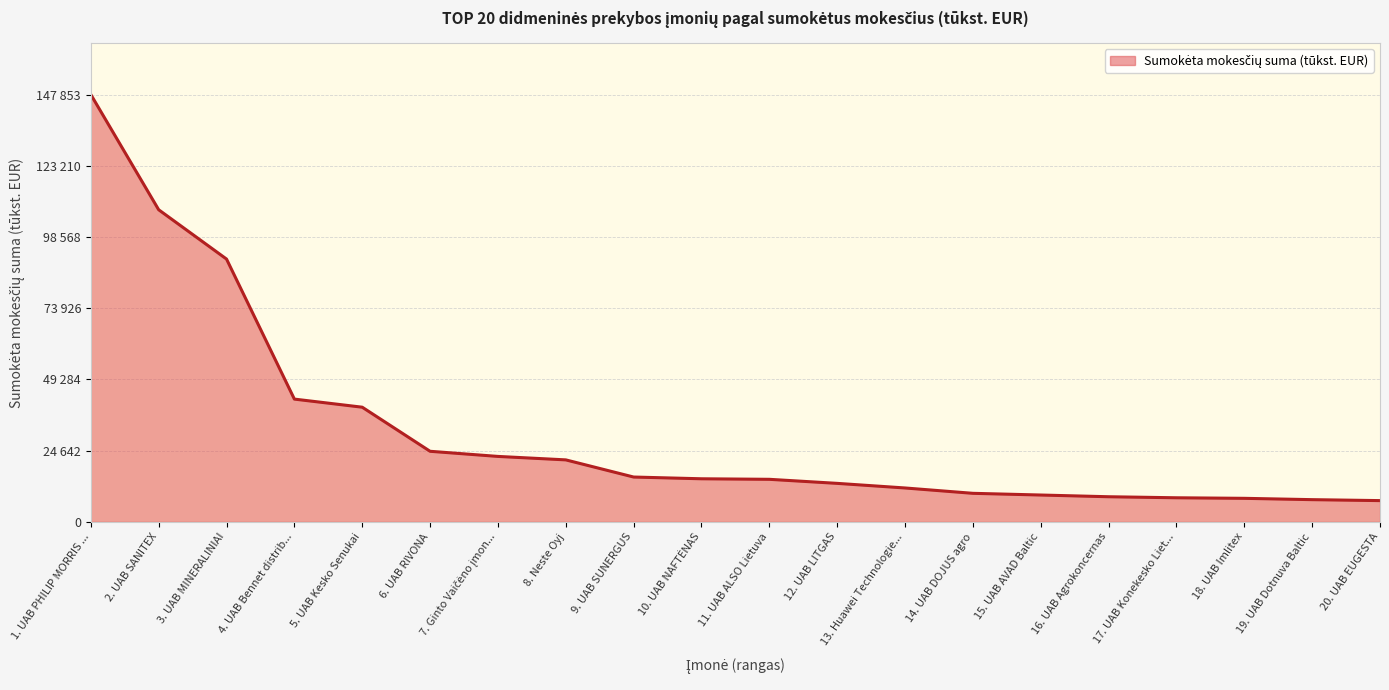

Does the chart display data point markers on the line(s)?

No